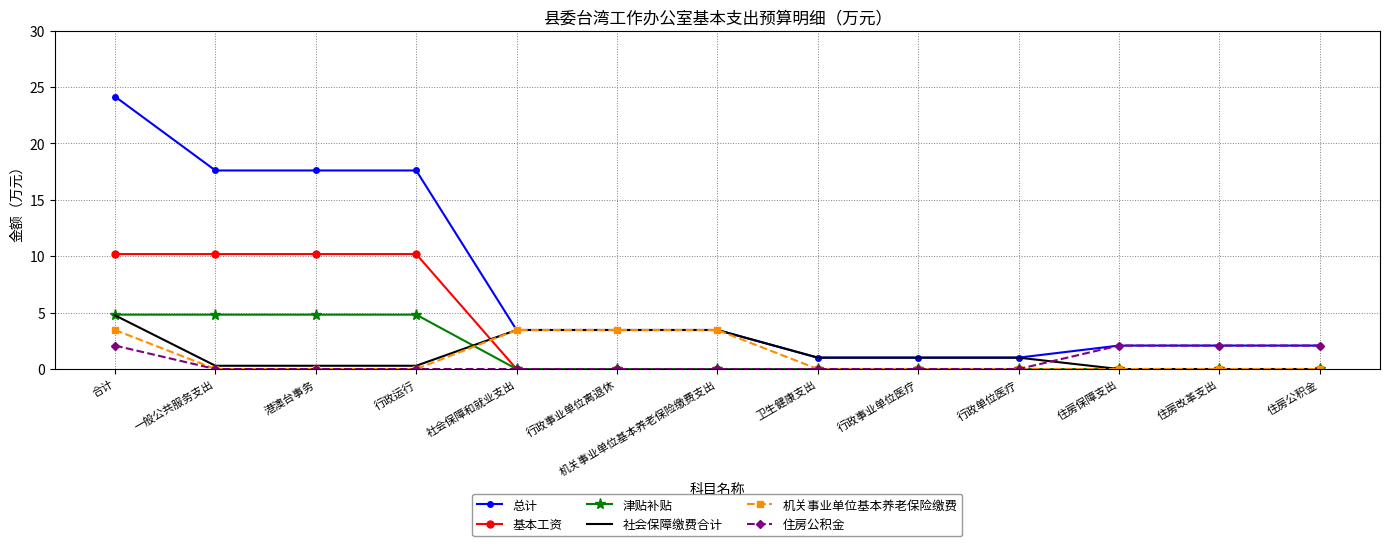

True or false: 总计 and 基本工资 intersect in this chart.

False